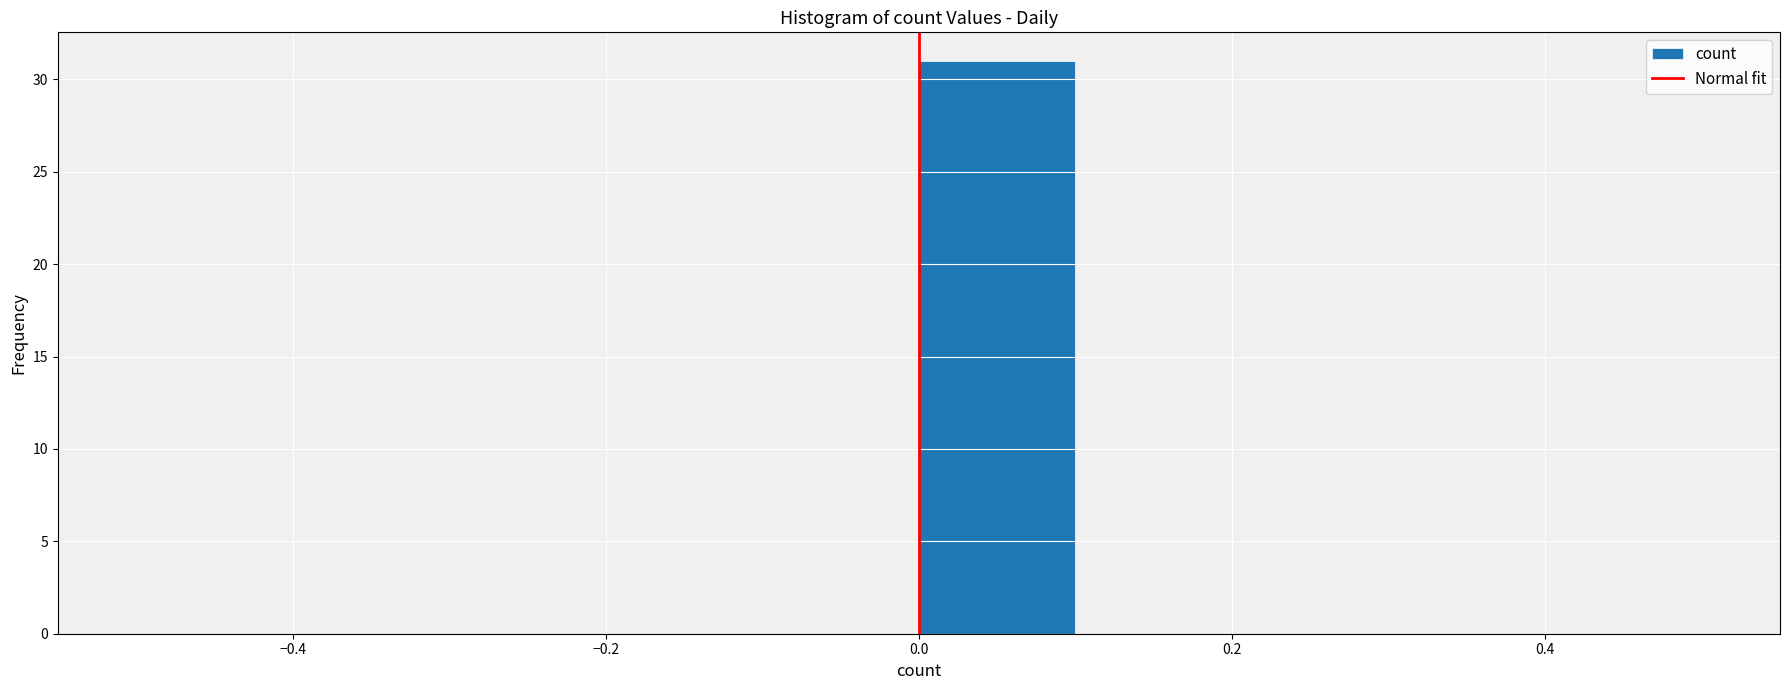

Reading left to right, transcribe this chart: for each bar, give the range it covers on the x-axis and its height. The values are not printed on the chart, so give them approximately, as read against the axis.

-0.5 to -0.4: 0
-0.4 to -0.3: 0
-0.3 to -0.2: 0
-0.2 to -0.1: 0
-0.1 to 0.0: 0
0.0 to 0.1: 31
0.1 to 0.2: 0
0.2 to 0.3: 0
0.3 to 0.4: 0
0.4 to 0.5: 0